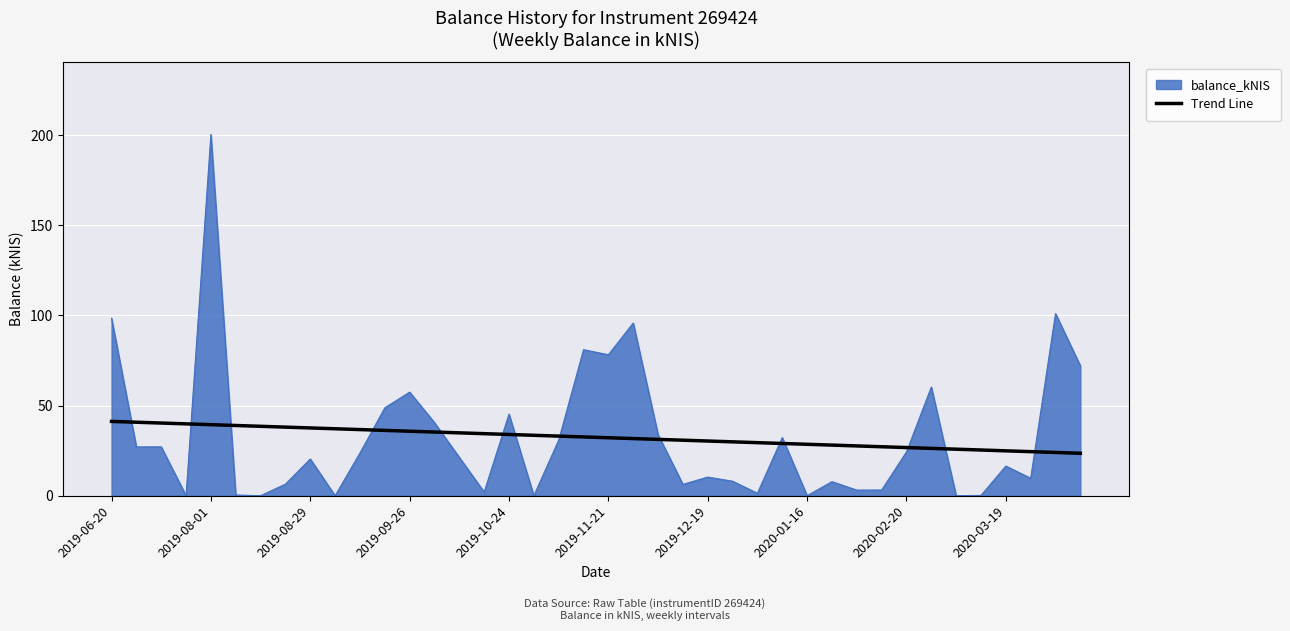

What is the greatest value displayed?

200.3